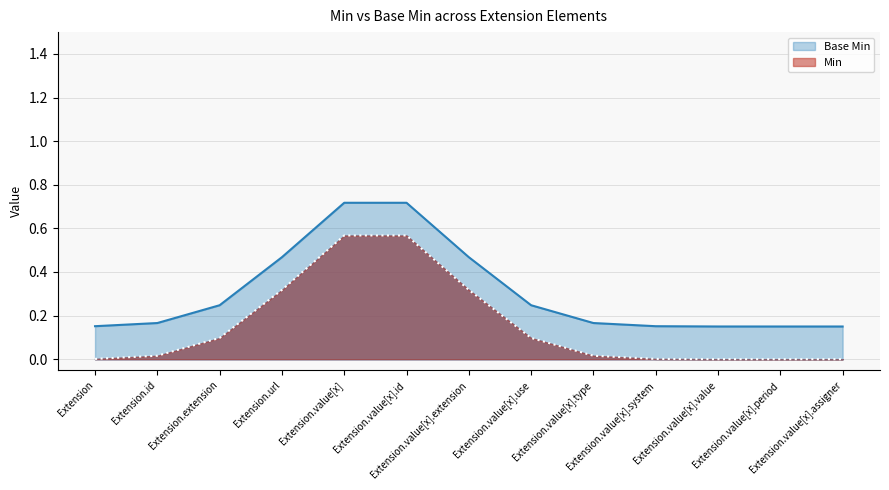

True or false: Min and Base Min intersect in this chart.

False